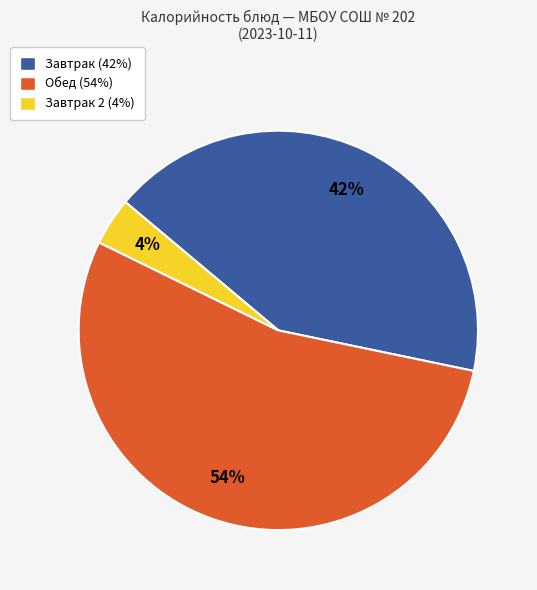

Is the sum of Завтрак 2 (4%) and Обед (54%) greater than half?

Yes